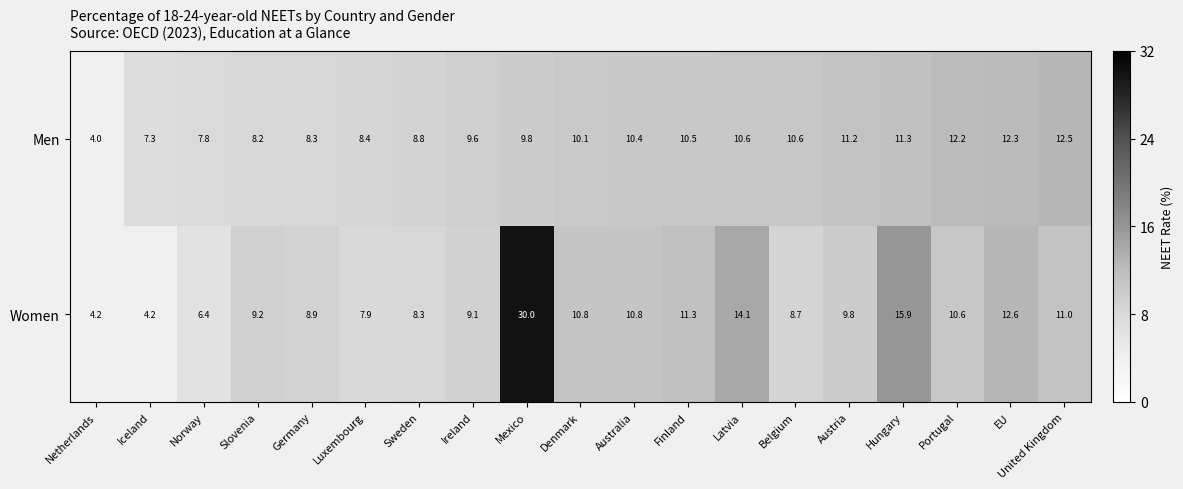

Where is Women nearest to the value 17?

Hungary